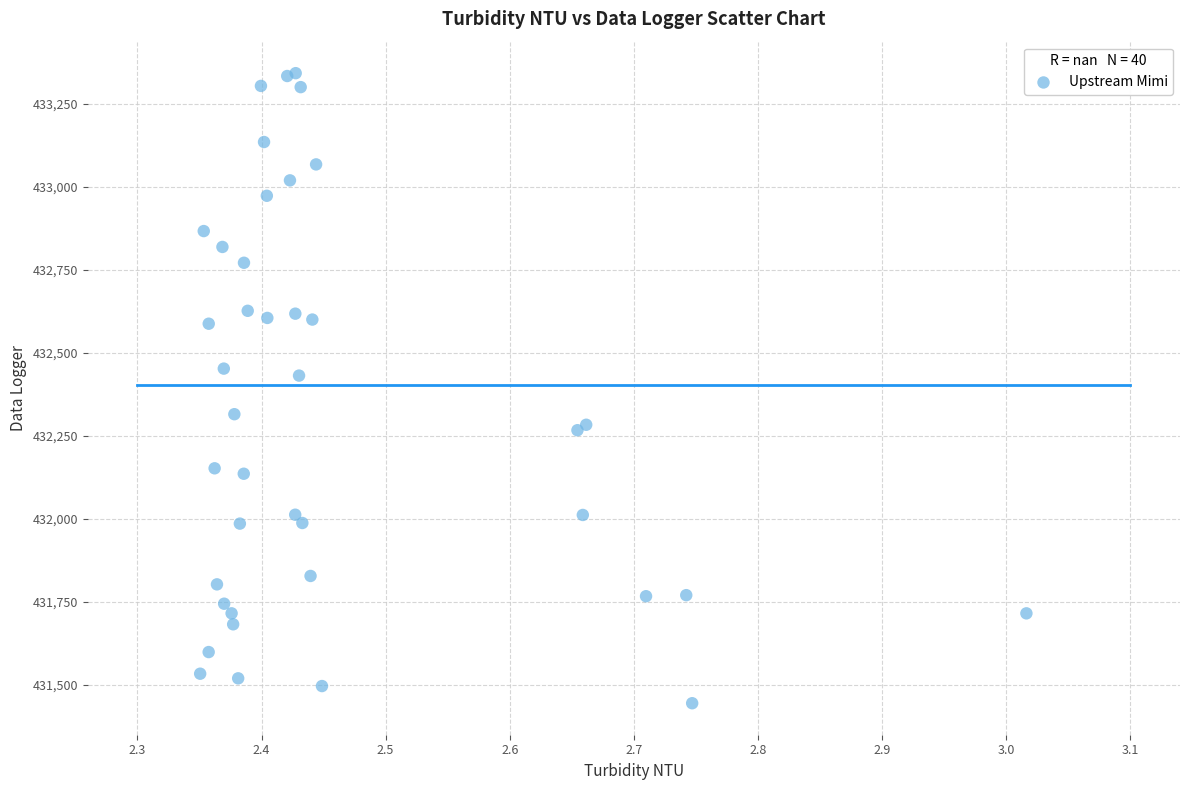

What Y value in the scatter plot is closest to 432393?

432431.5